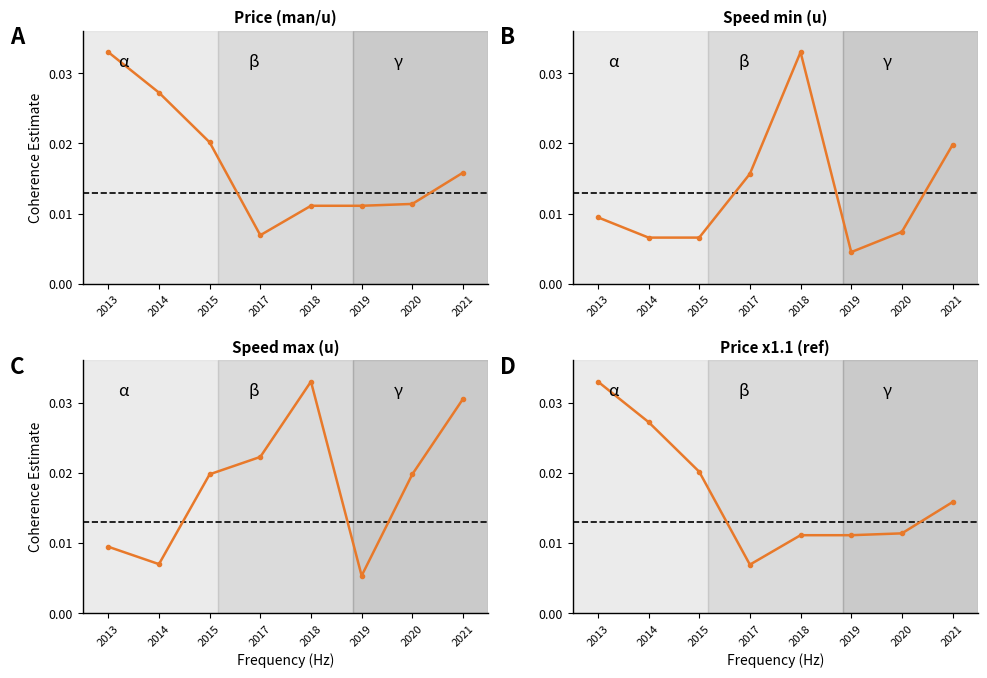

Between 2018 and 2014, which is larger?

2014